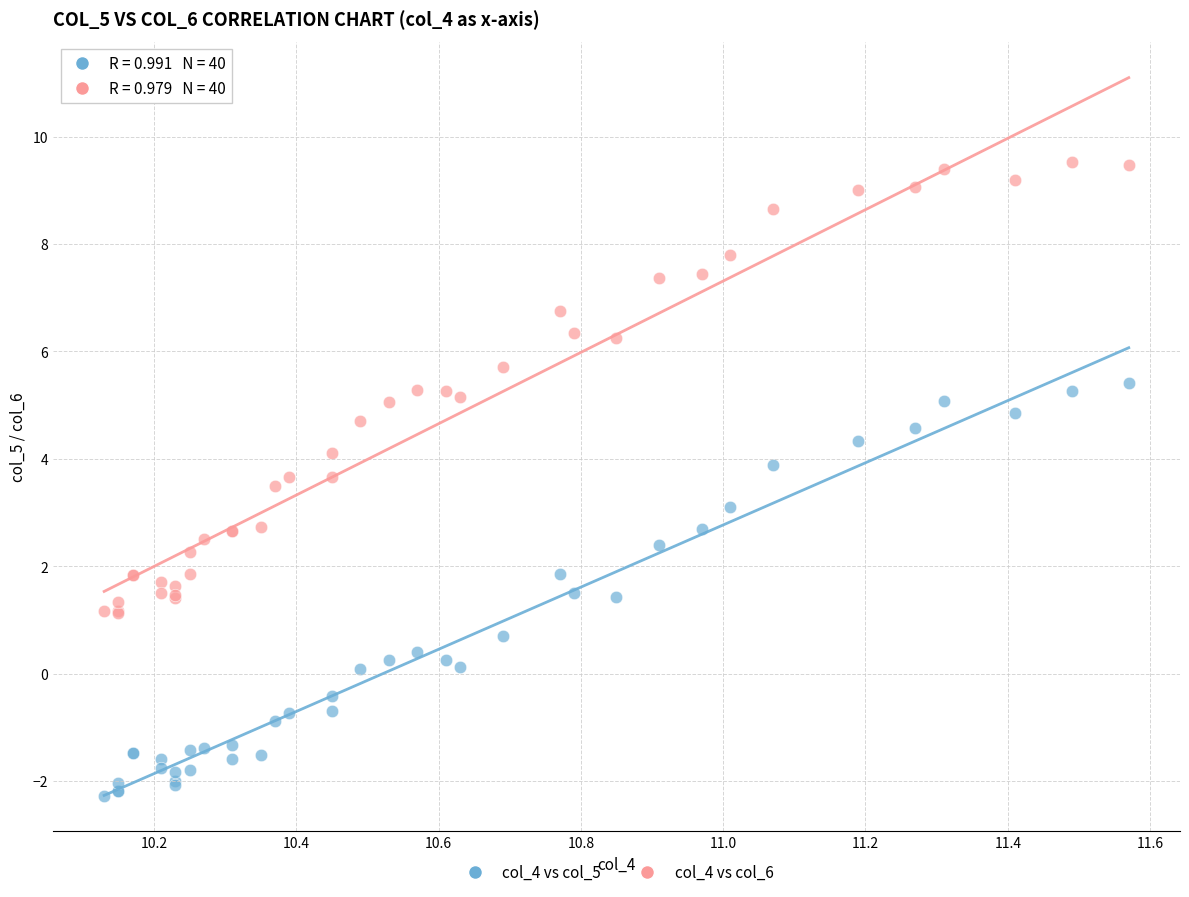

Which series contains the highest Y value?

col_4 vs col_6